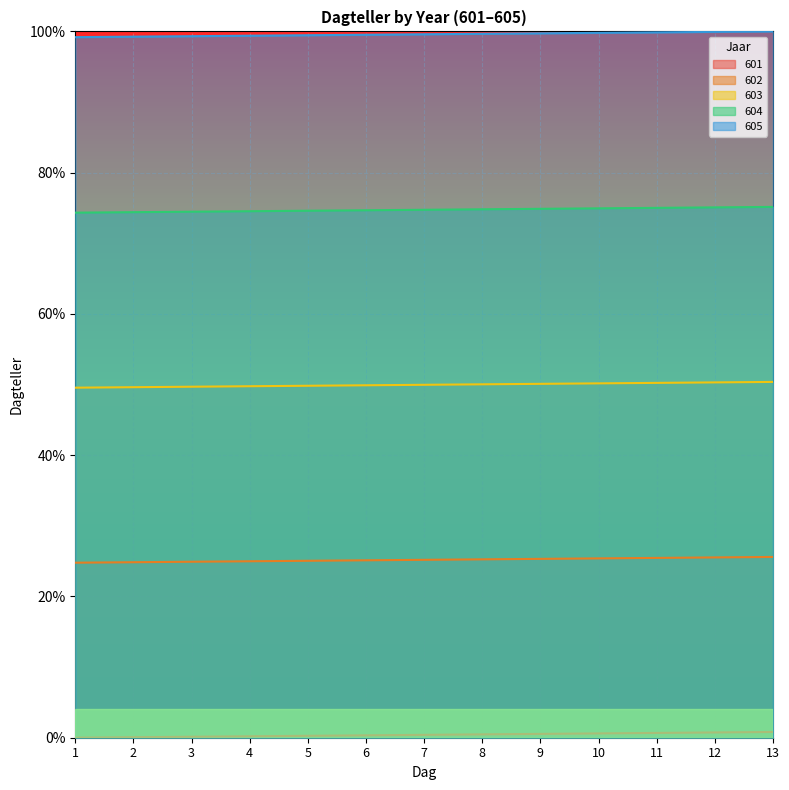

The 603 series shows 31.5 at 4. True or false?

False